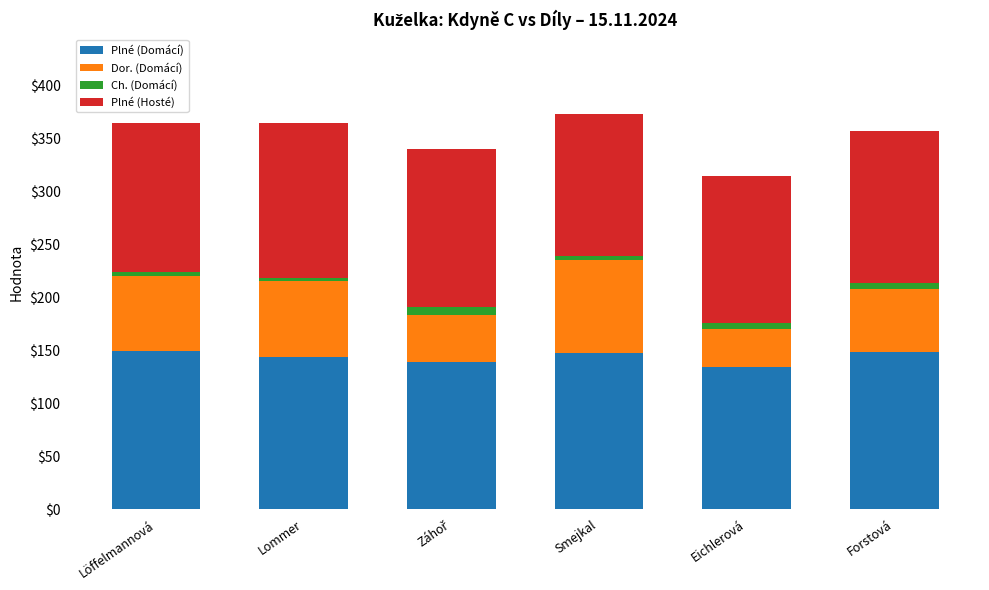

What is the minimum value for Plné (Domácí)?

134